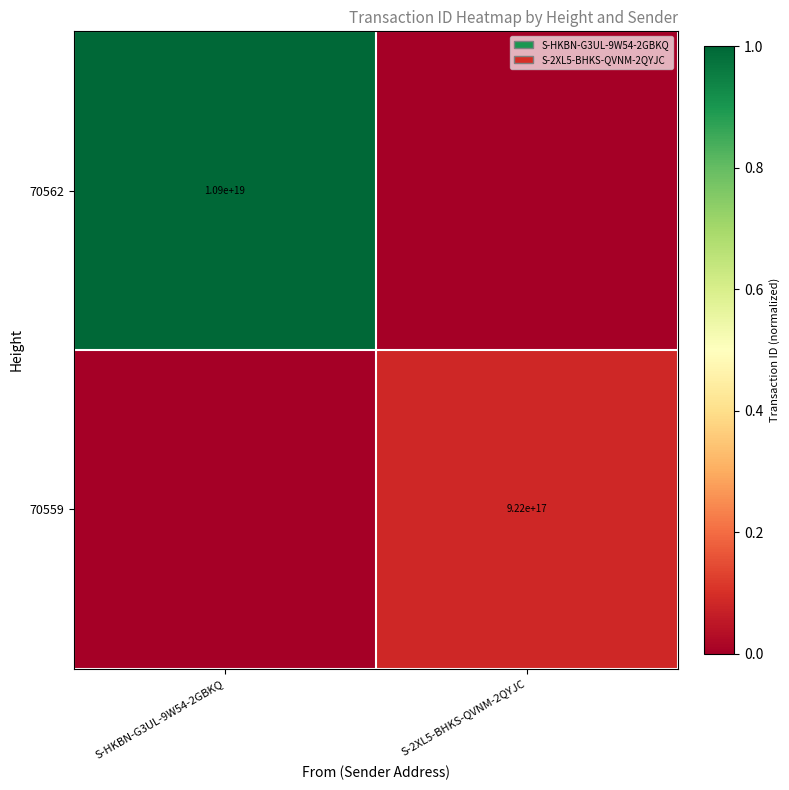

Is it true that 70562 equals 15102233903498835968 at S-HKBN-G3UL-9W54-2GBKQ?

False